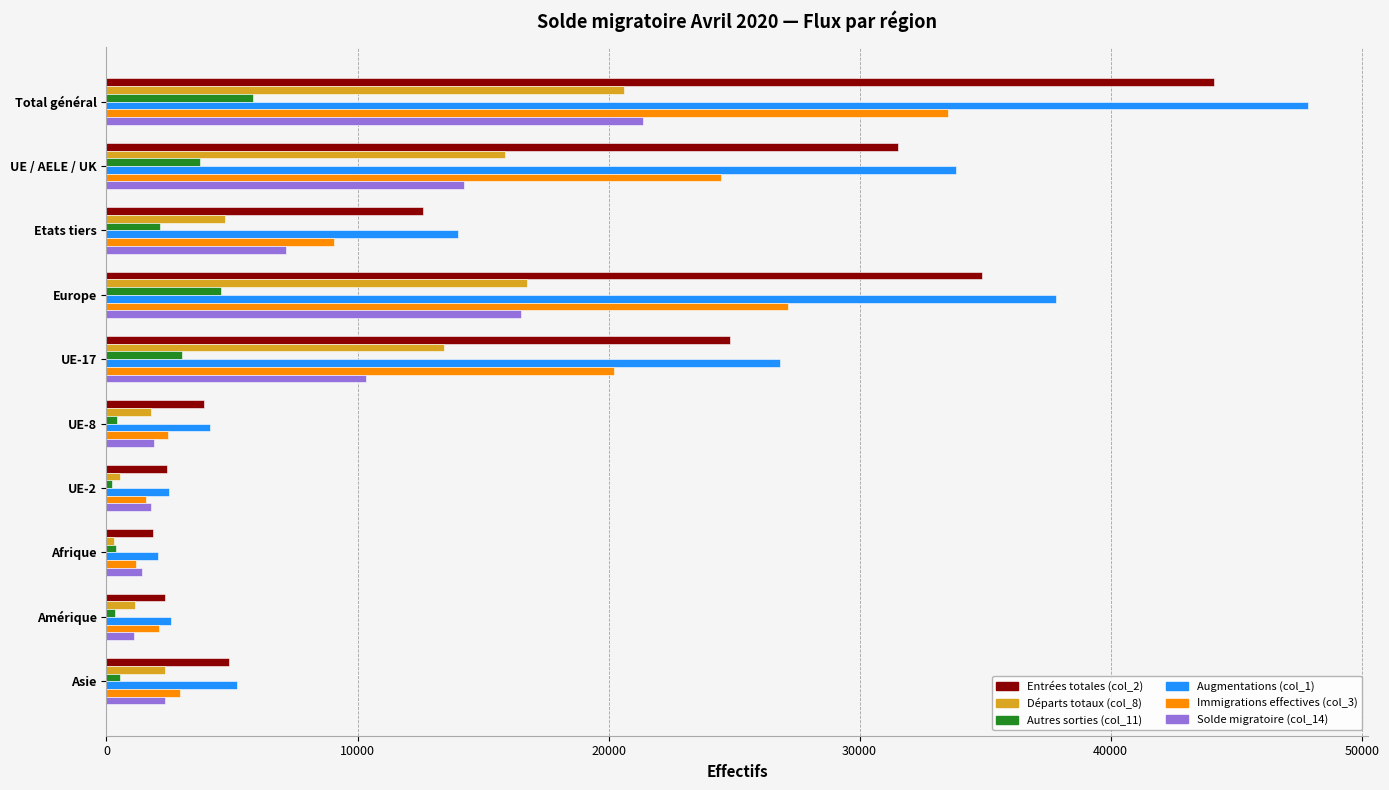

The value of Augmentations (col_1) at Asie is 1156. True or false?

False